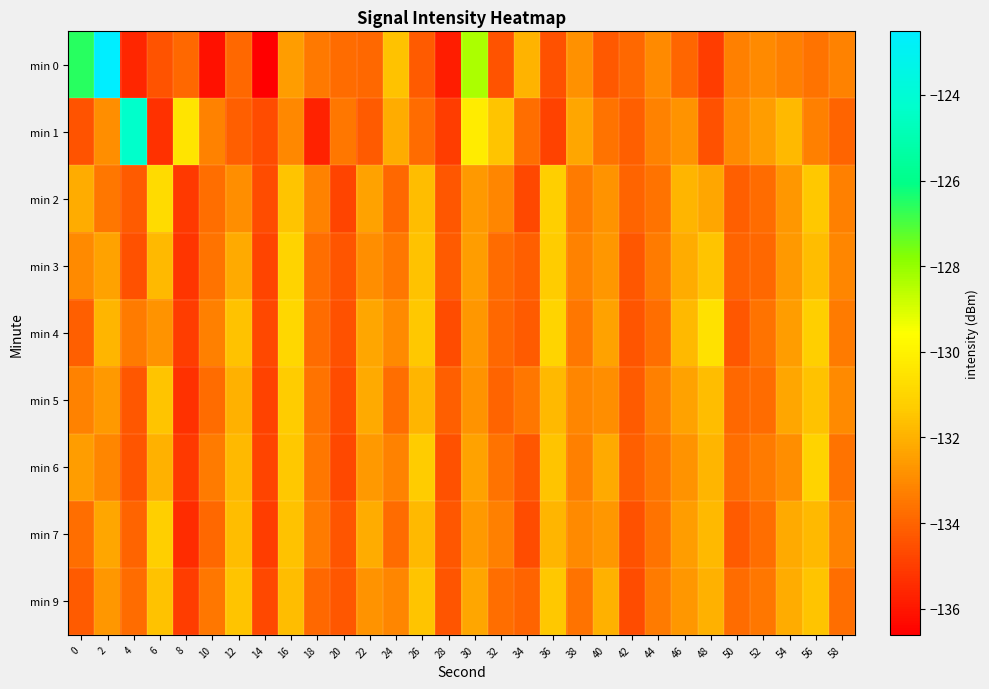

Which series changed the most between 4 and 34?

min 1